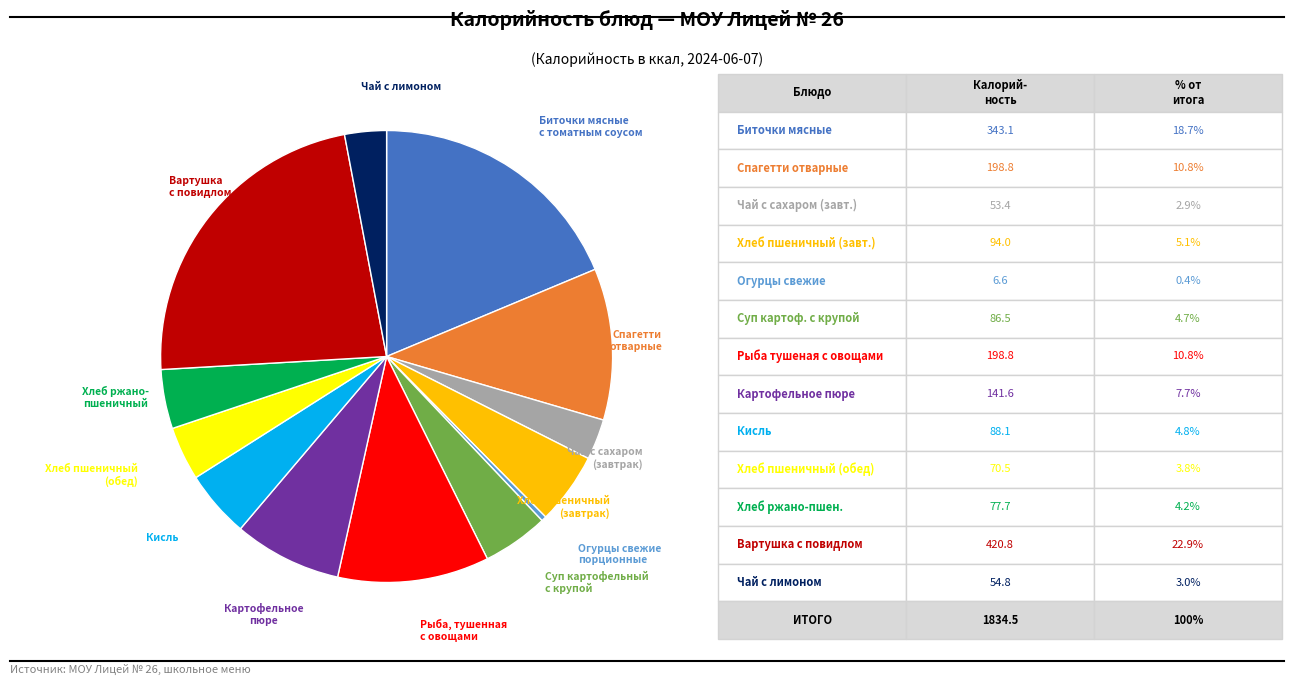

Is there a majority slice in this chart?

No